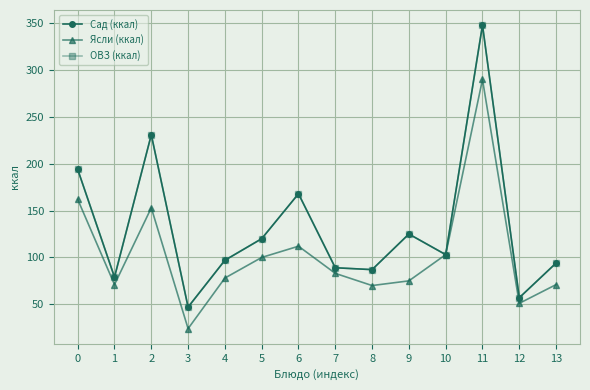

How many interior local valleys does the Сад (ккал) series have?

5